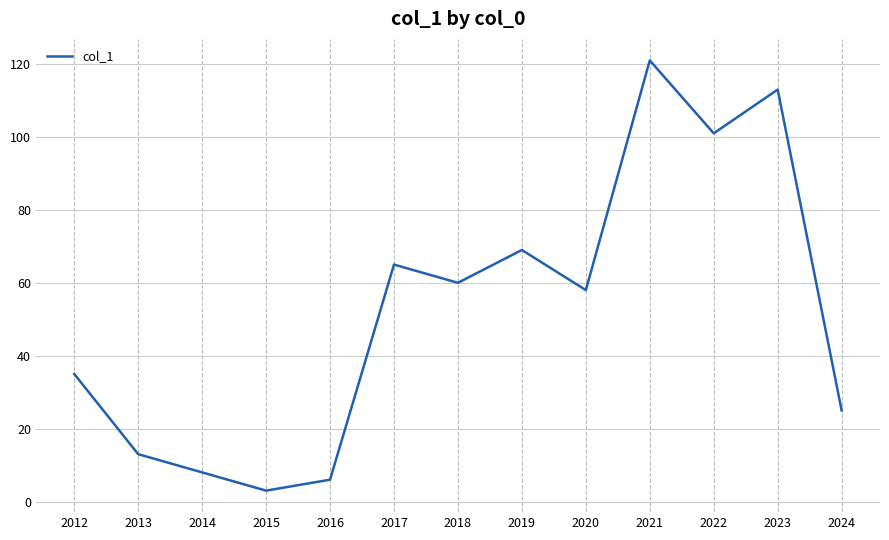

Rank the categories by value from highest to lowest.

2021, 2023, 2022, 2019, 2017, 2018, 2020, 2012, 2024, 2013, 2014, 2016, 2015